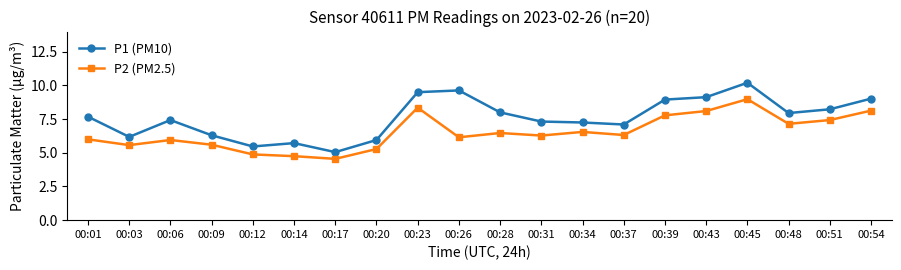

What is the highest value of the P2 (PM2.5) series?

9.0